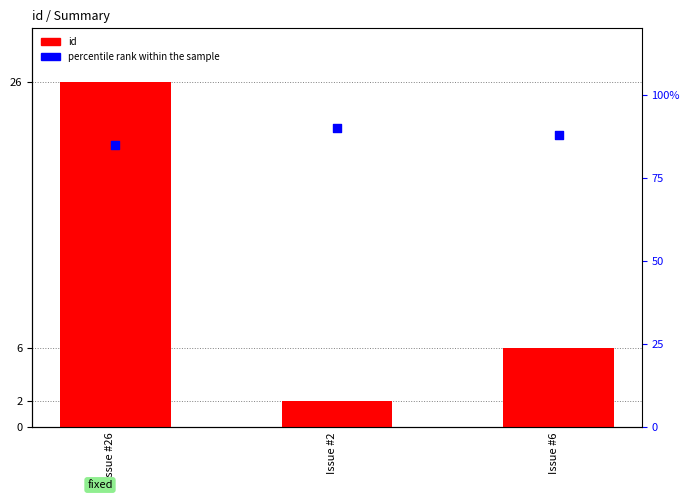

Which series has the largest total across all categories?

percentile rank within the sample